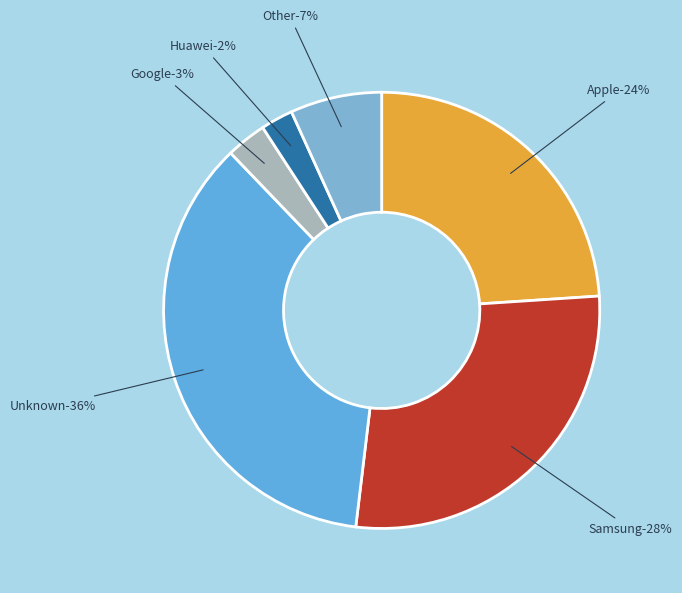

Which has a higher value, Samsung or Other?

Samsung